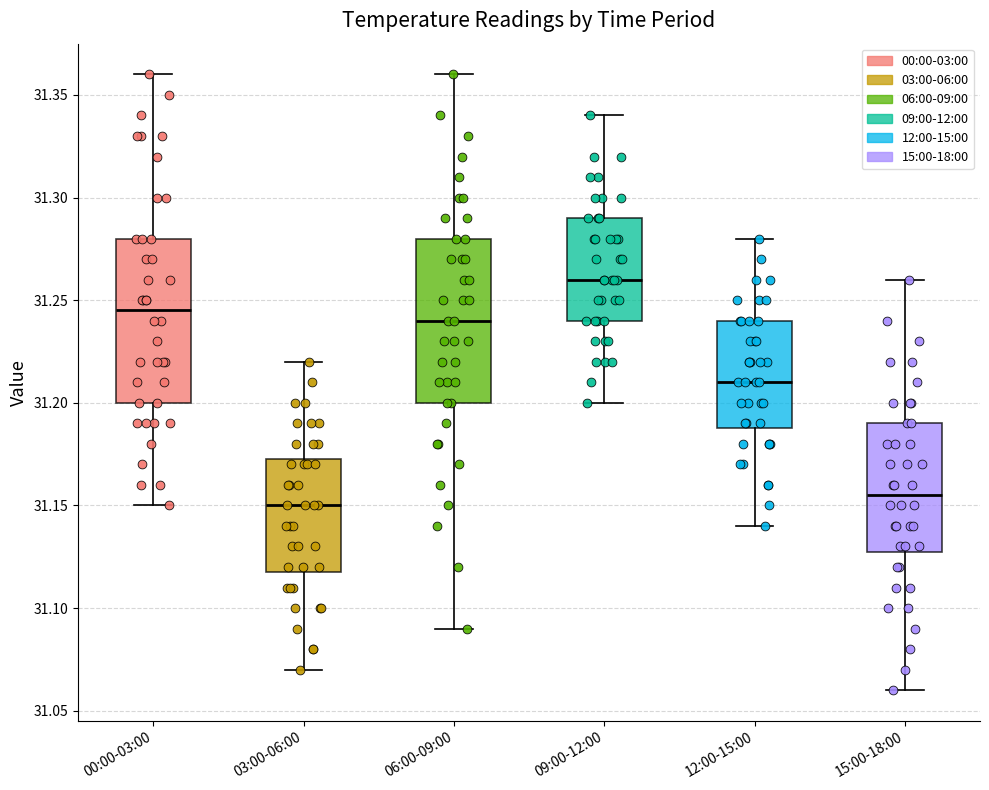

Which box's median line is the lowest?

03:00-06:00